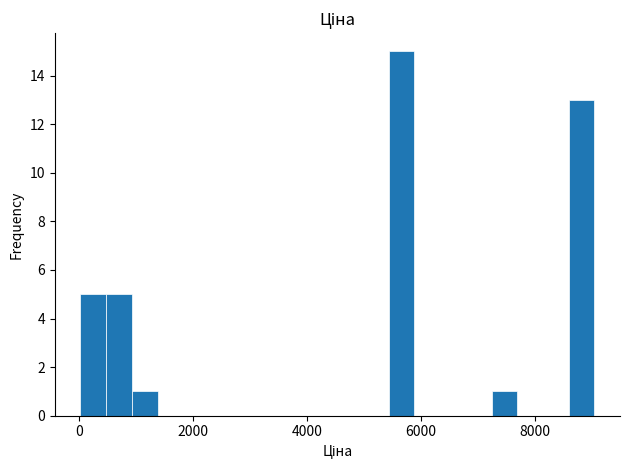

Around what value on the x-axis is the tallest bar? Give the approximate position of its centre, as read against the axis.

5600